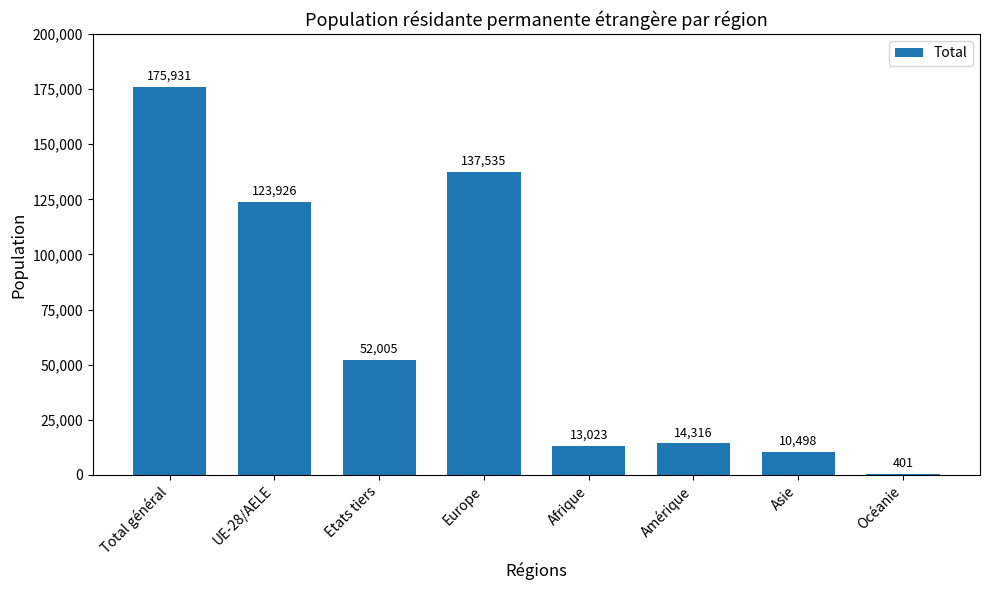

How many categories are shown in the chart?

8